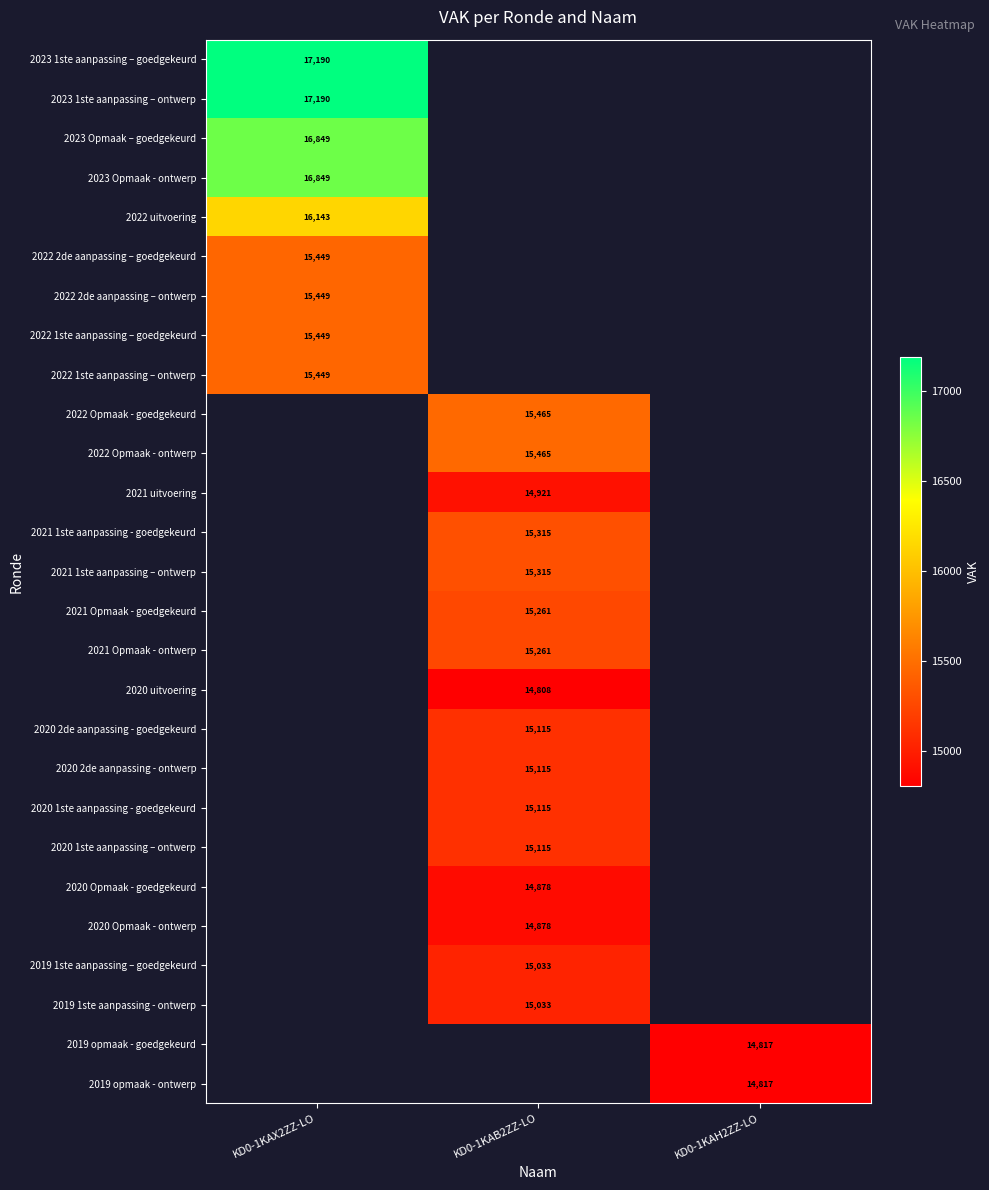

Which label corresponds to the smallest value in the chart?

KD0-1KAB2ZZ-LO